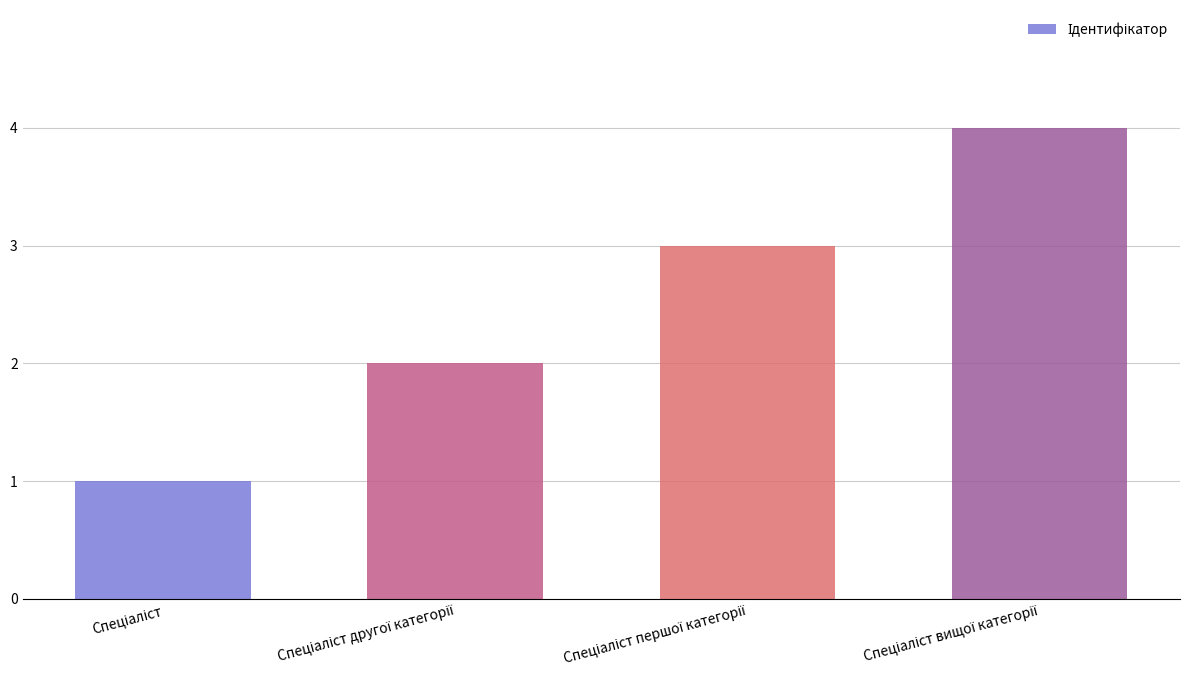

What is the maximum value shown in the chart?

4